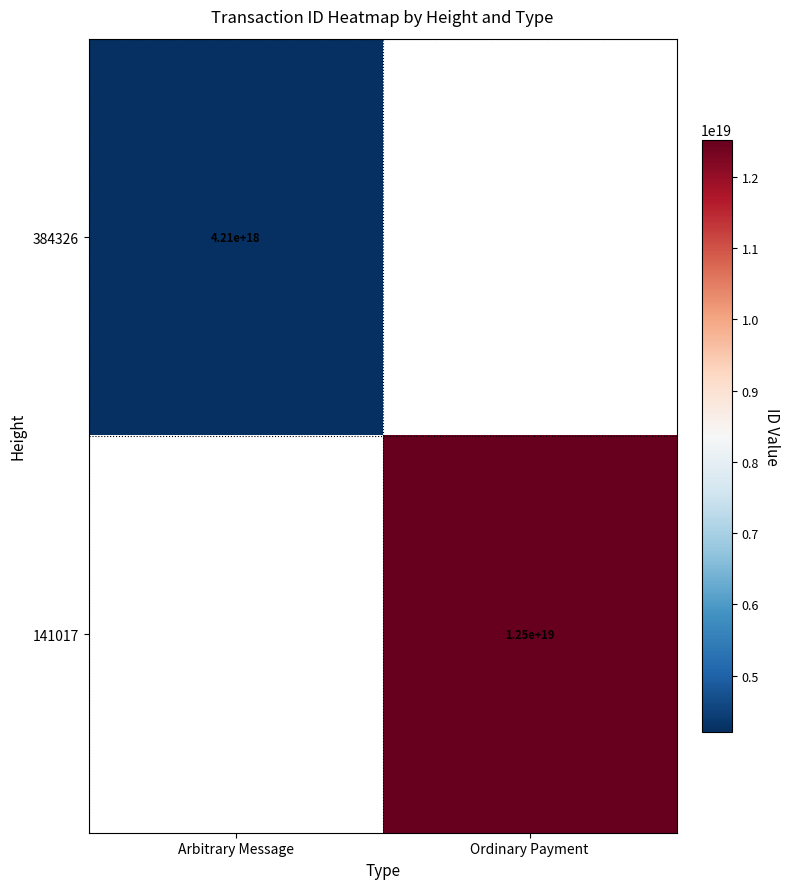

How many distinct data groups are displayed?

2